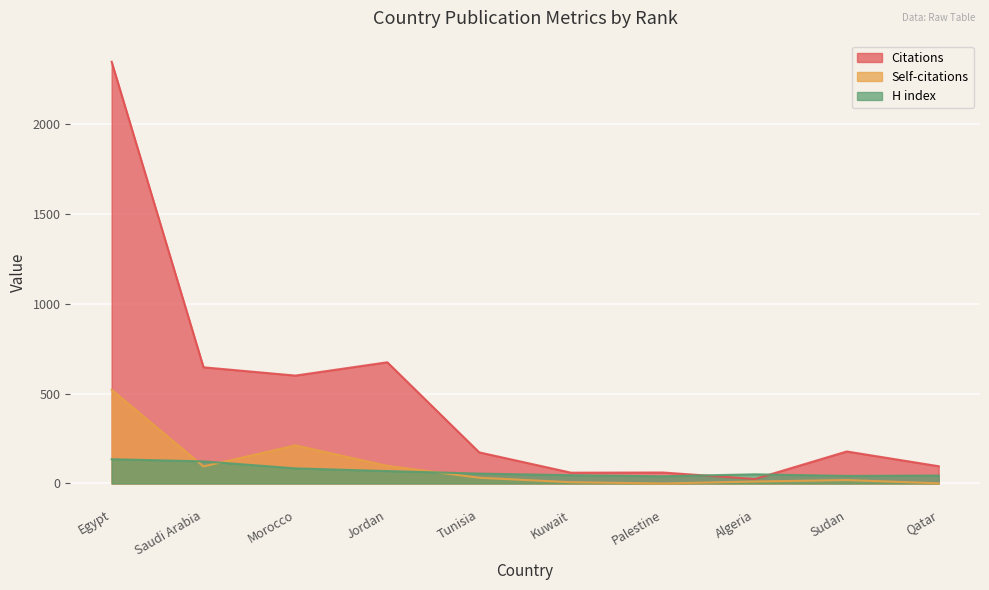

How many distinct data groups are displayed?

3